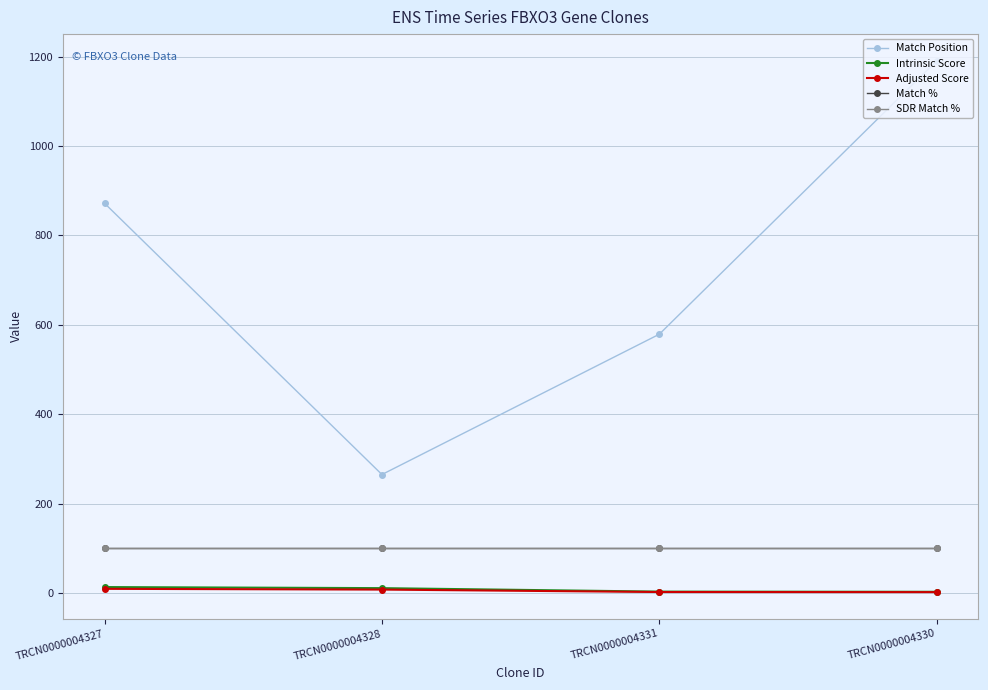

Does the chart have visible grid lines?

Yes